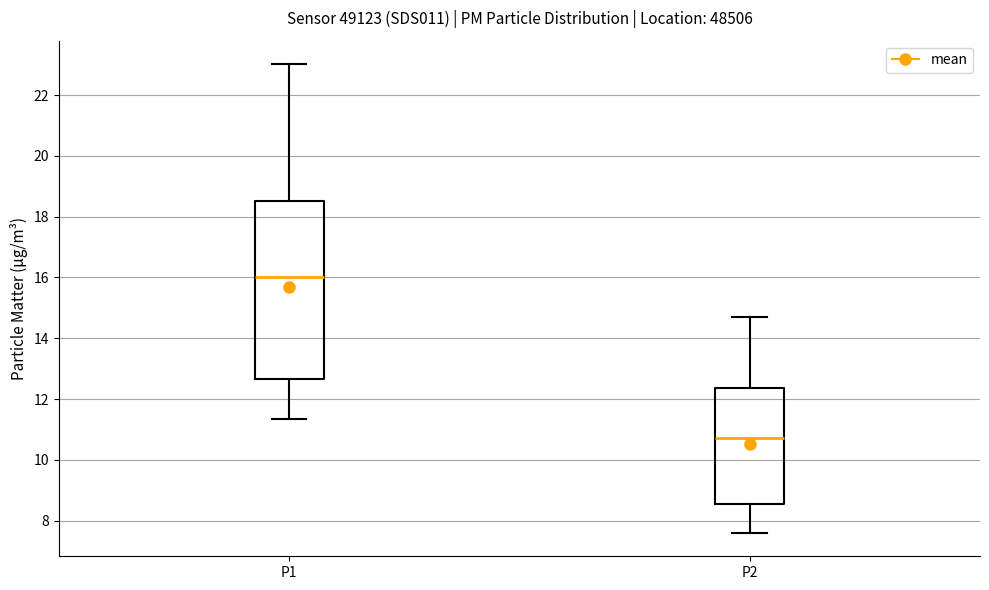

Which box is the tallest, from its lower edge to its upper edge?

P1